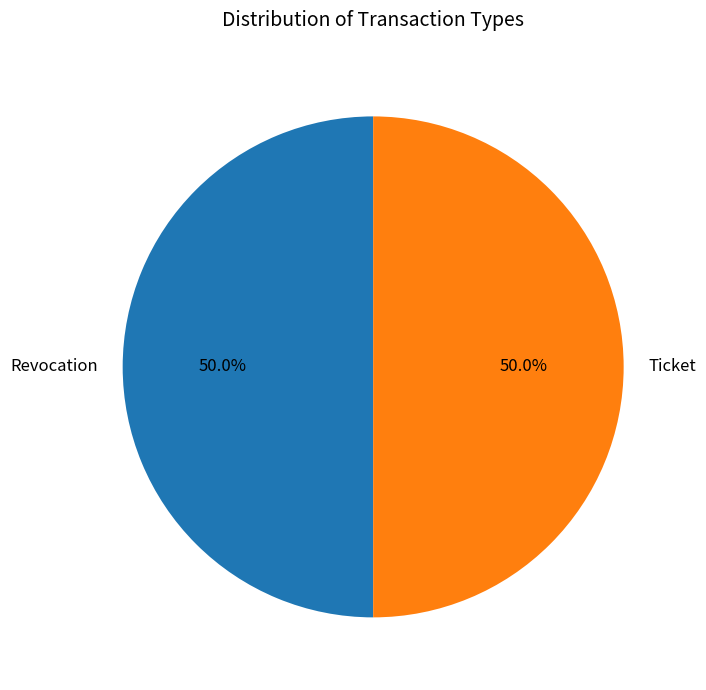

Approximately how many times larger is the value at Ticket compared to Revocation?

1.0